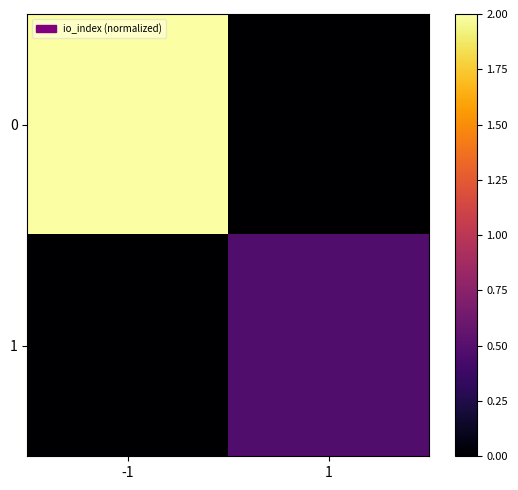

Reading left to right, list all the values displayed in this chart.

0: -1=2.0	1=0.0
1: -1=0.0	1=0.5